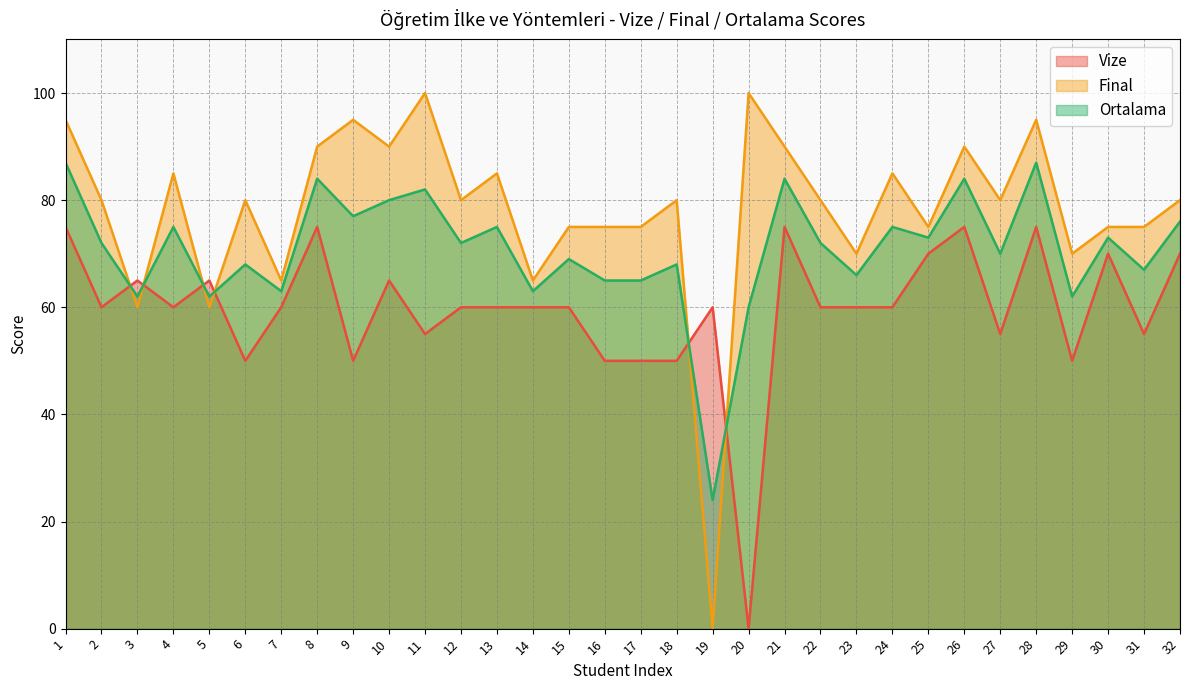

Between 12 and 8, which is larger?

8